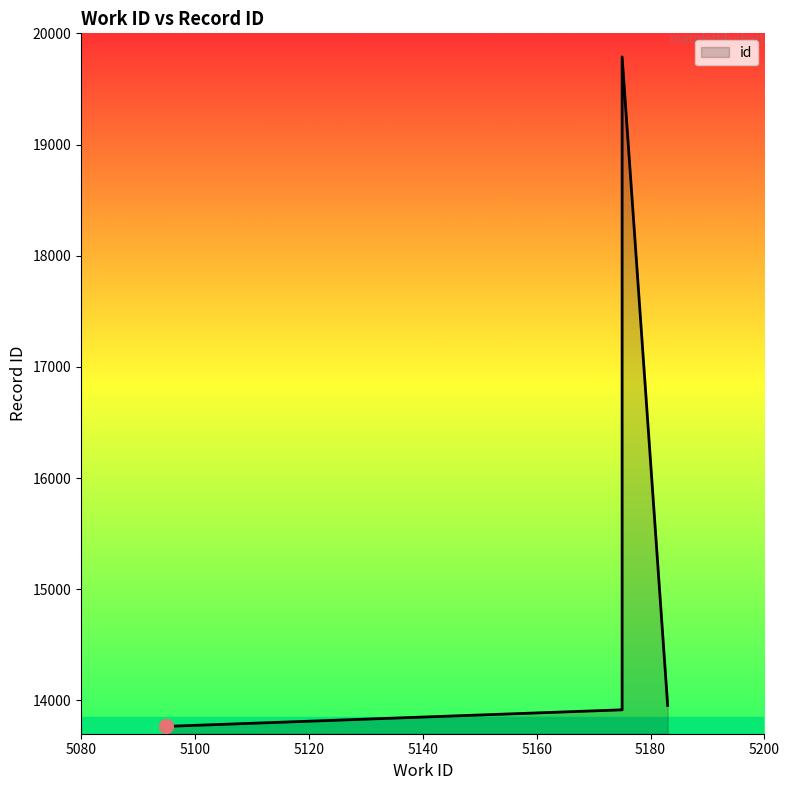

What is the value of the 2nd point from the left?

13915